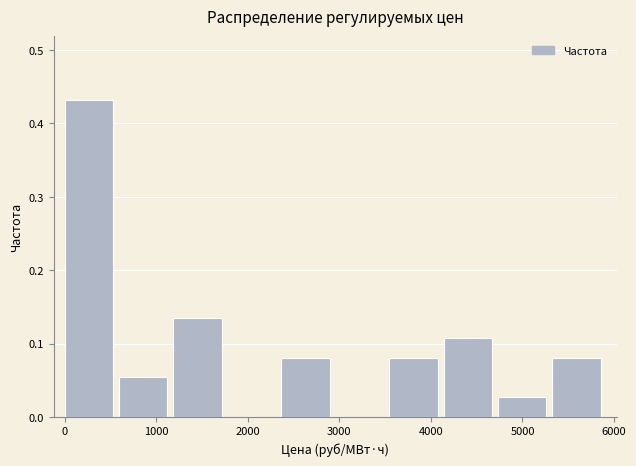

Reading left to right, transcribe this chart: for each bar, give the range it covers on the x-axis and its height. Neither the bar edges nor the heights are printed on the chart, so give them approximately, as read against the axes.

0 to 600: 0.43
600 to 1200: 0.05
1200 to 1800: 0.14
1800 to 2400: 0
2400 to 3000: 0.08
3000 to 3500: 0
3500 to 4100: 0.08
4100 to 4700: 0.11
4700 to 5300: 0.03
5300 to 5900: 0.08